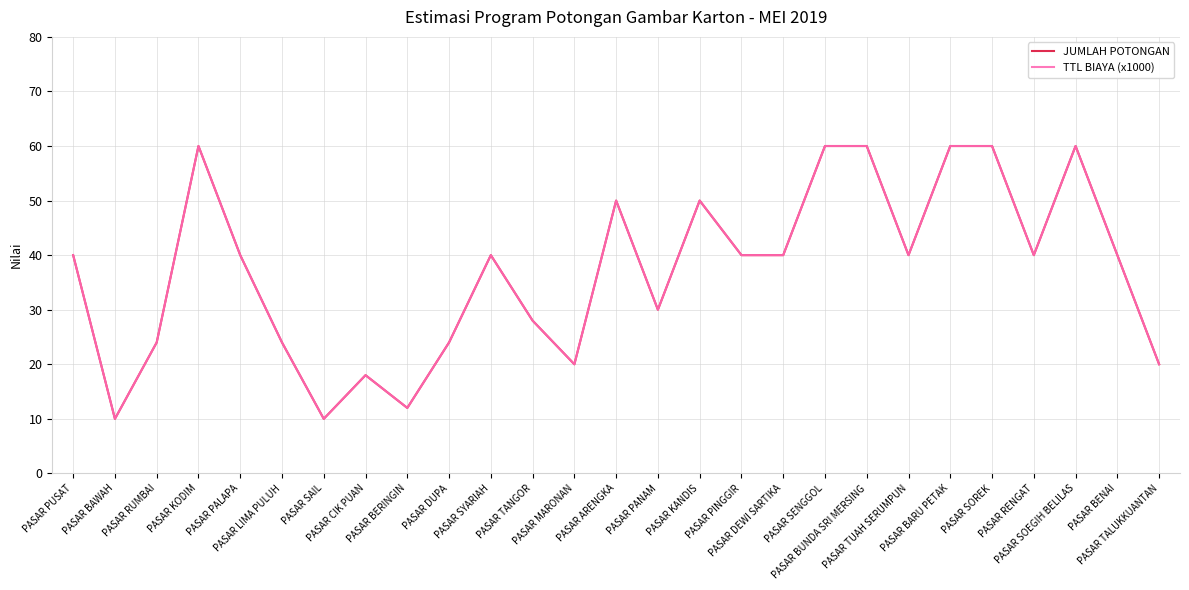

Does the chart display data point markers on the line(s)?

No